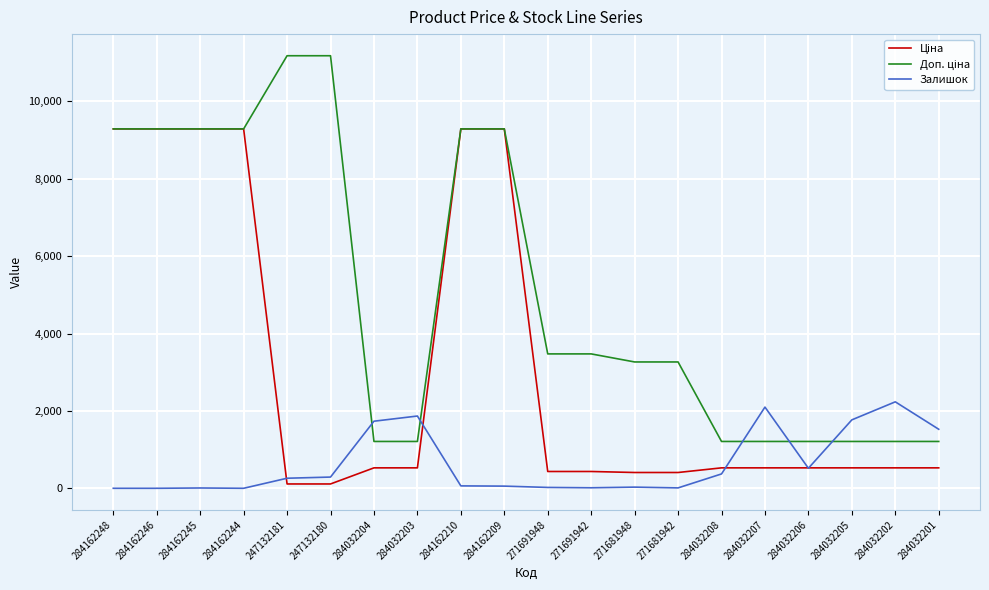

What is the difference between the highest and lowest values at 284032205?

1240.8